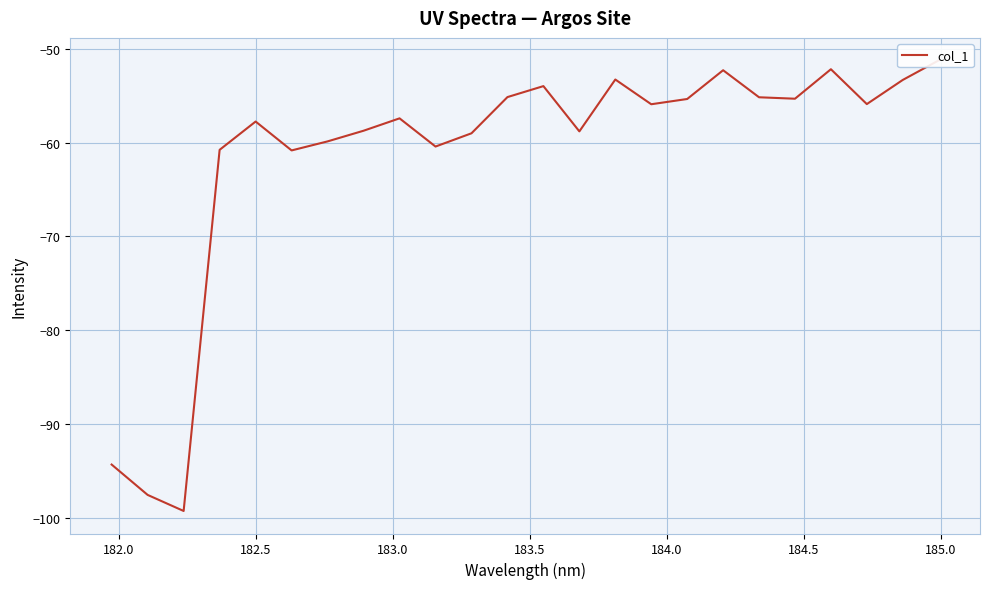

Does the chart display data point markers on the line(s)?

No